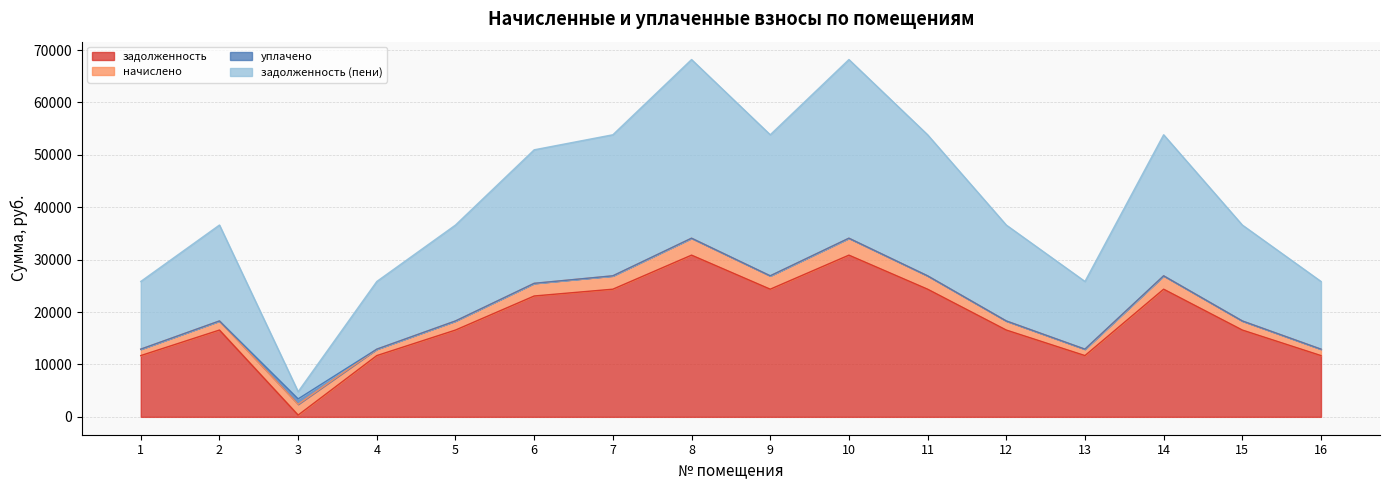

What is the highest value of the задолженность series?

30859.8